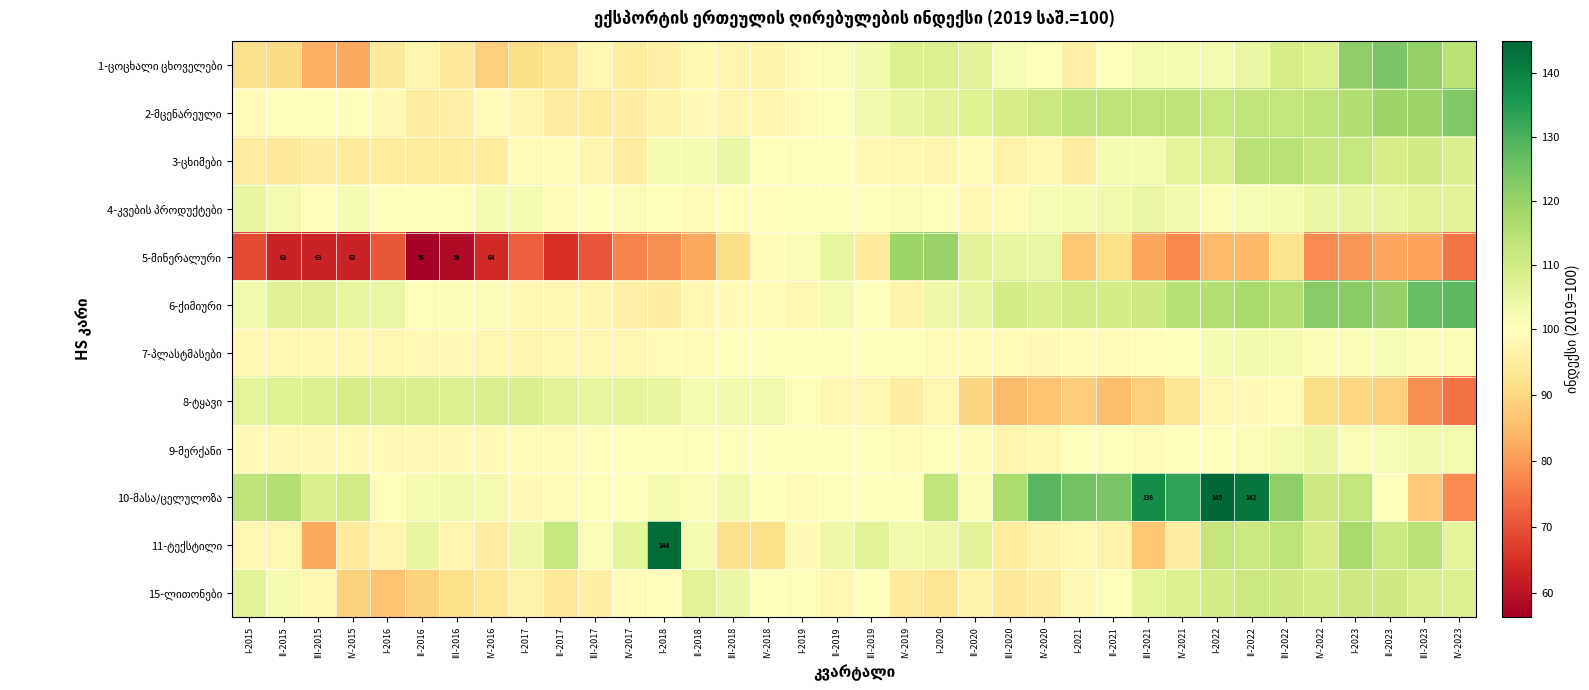

Is it true that 9-მერქანი equals 102.8 at IV-2023?

True